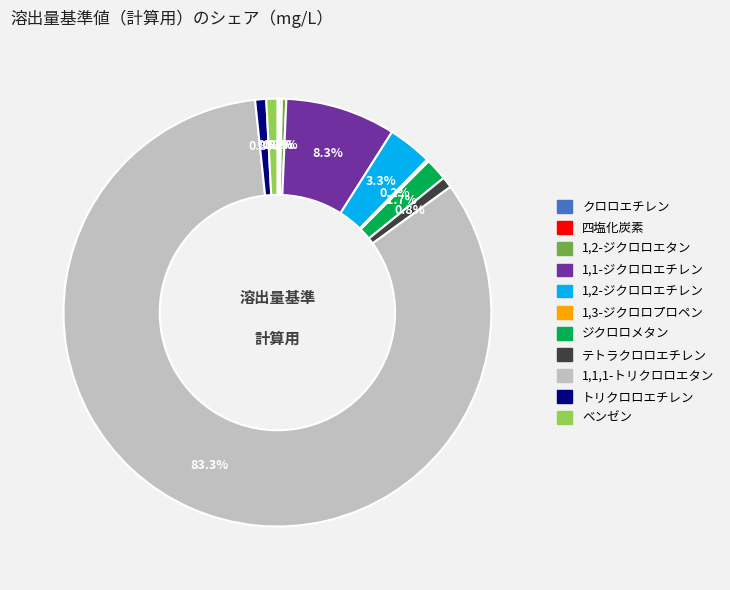

What percentage is NOT represented by ベンゼン?

99.2%